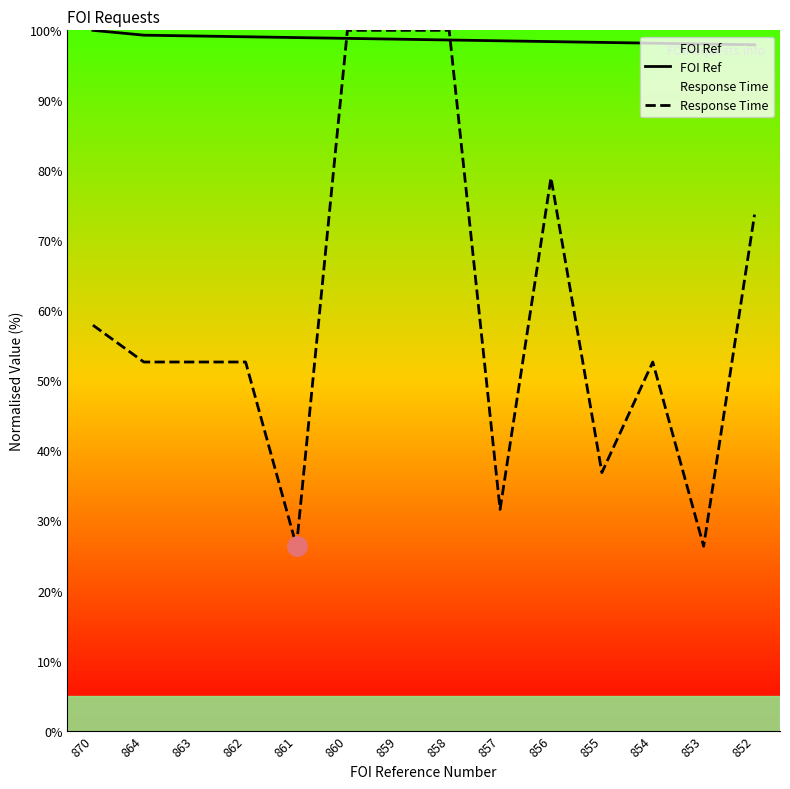

Which has a higher value, 862 or 854?

862